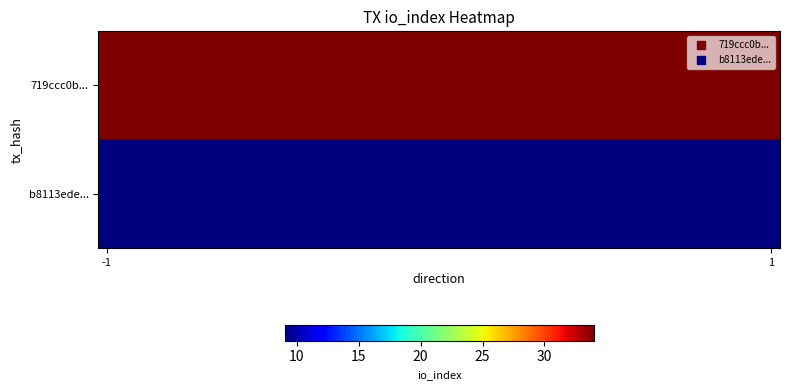

List the series in order of their overall mean, lowest first.

b8113ede..., 719ccc0b...